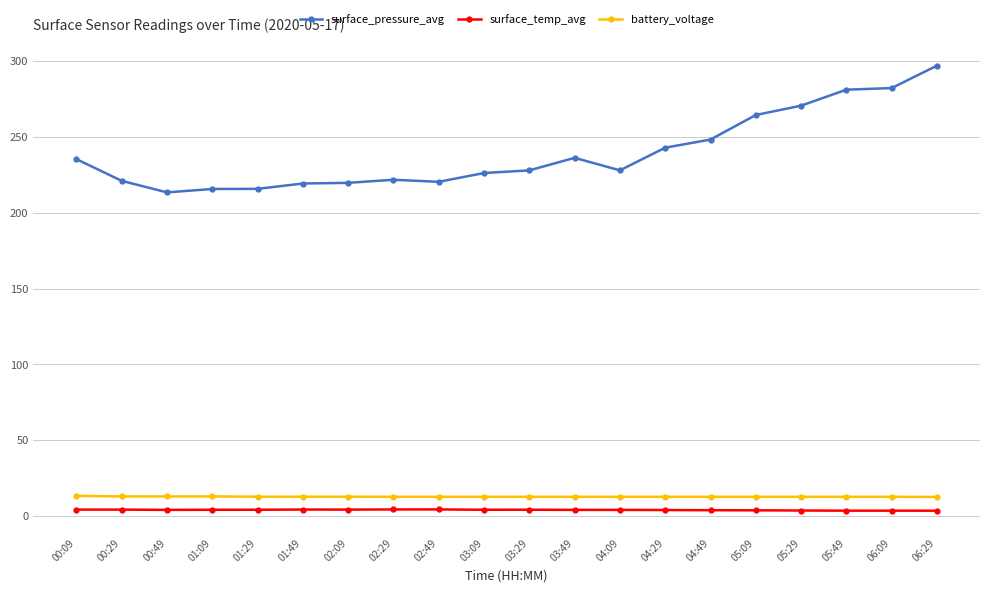

Which series has the widest spread of values?

surface_pressure_avg